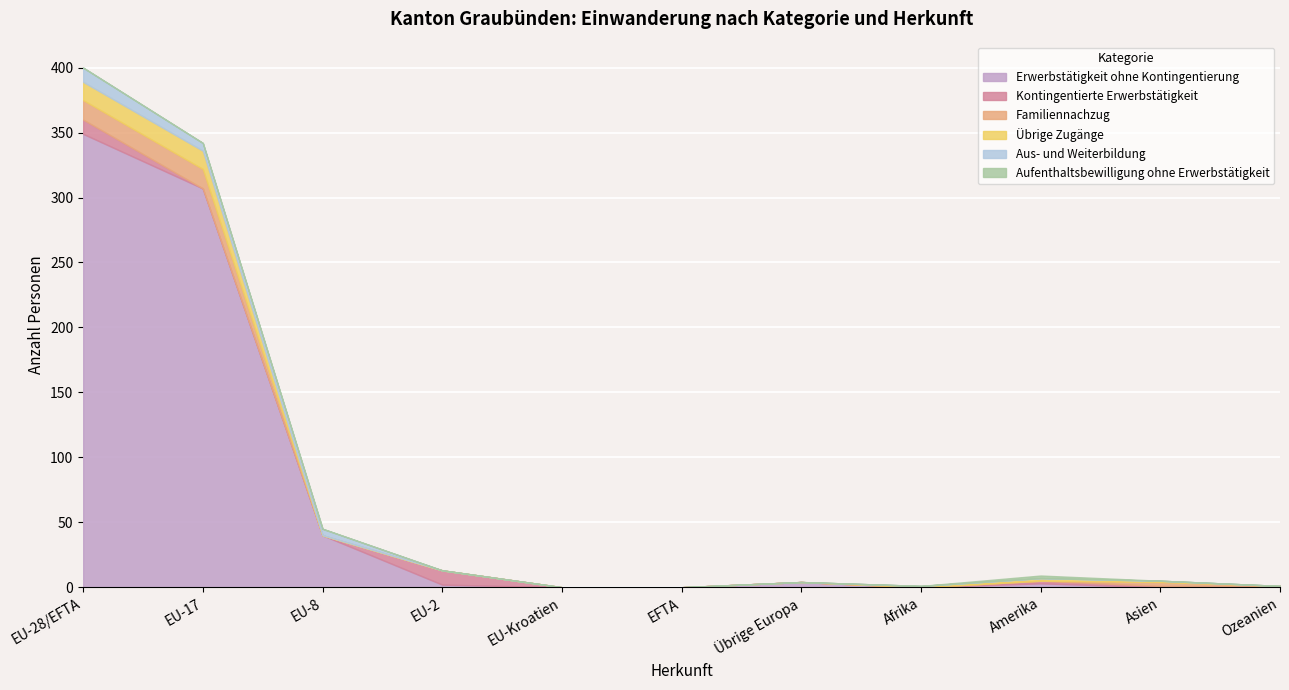

What is the average value of the Familiennachzug series?

3